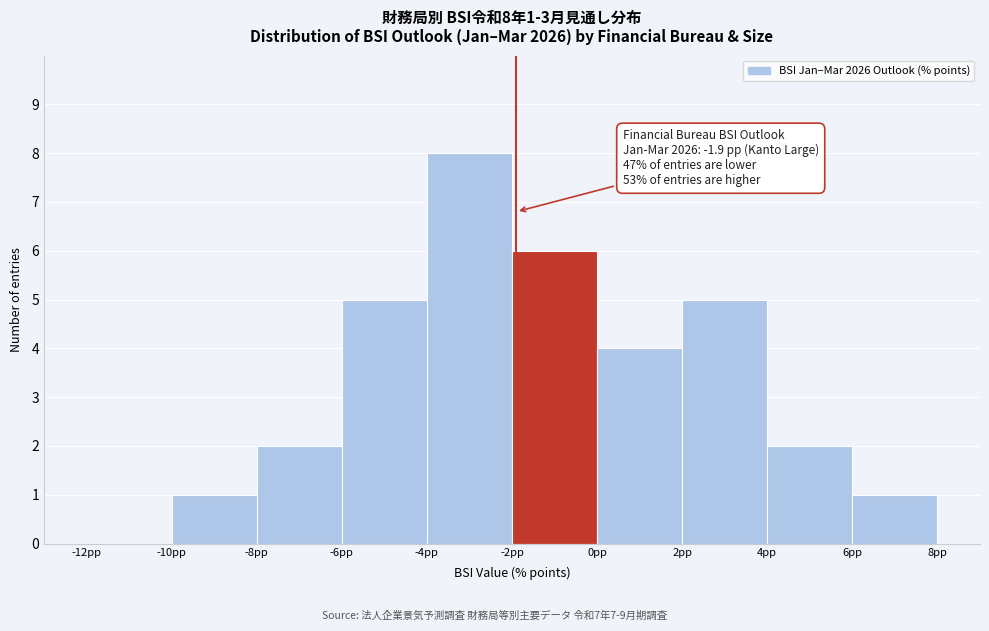

Which range on the x-axis has the tallest bar?

-4 to -2